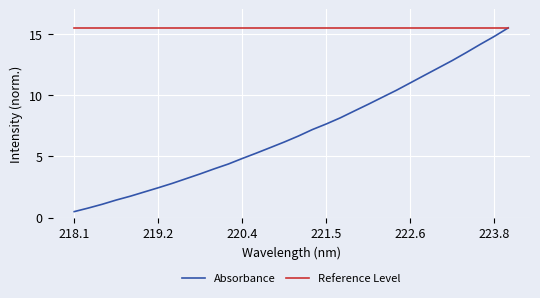

Which series has the largest total across all categories?

Reference Level